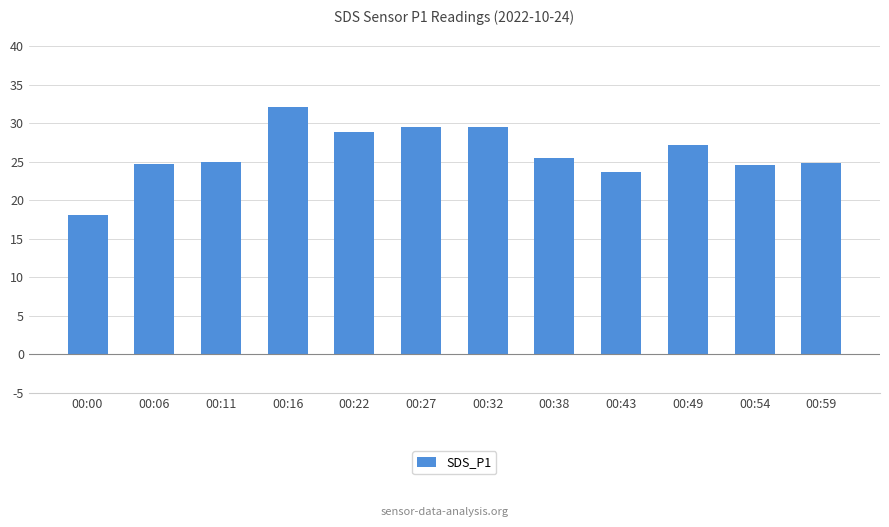

What is the value of the 2nd bar from the left?

24.7